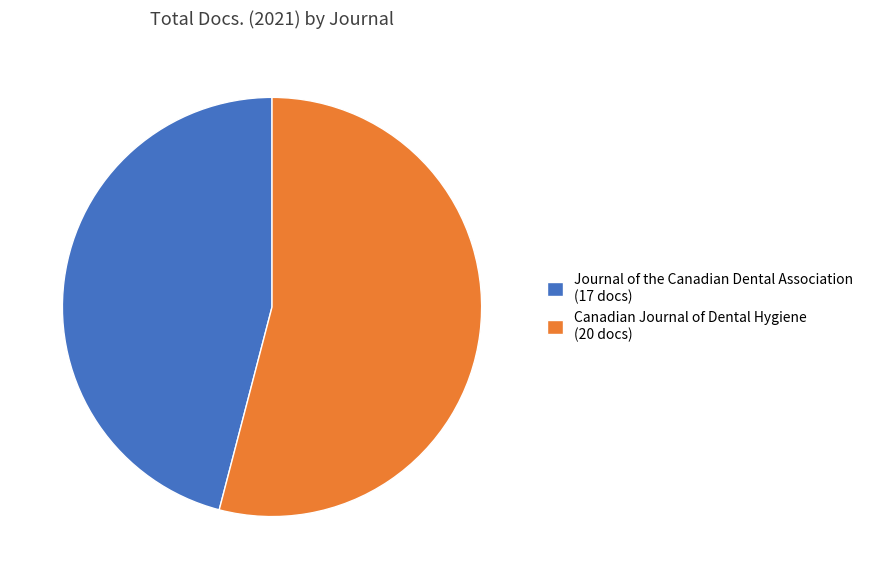

Is there any slice that represents more than half of the pie?

Yes